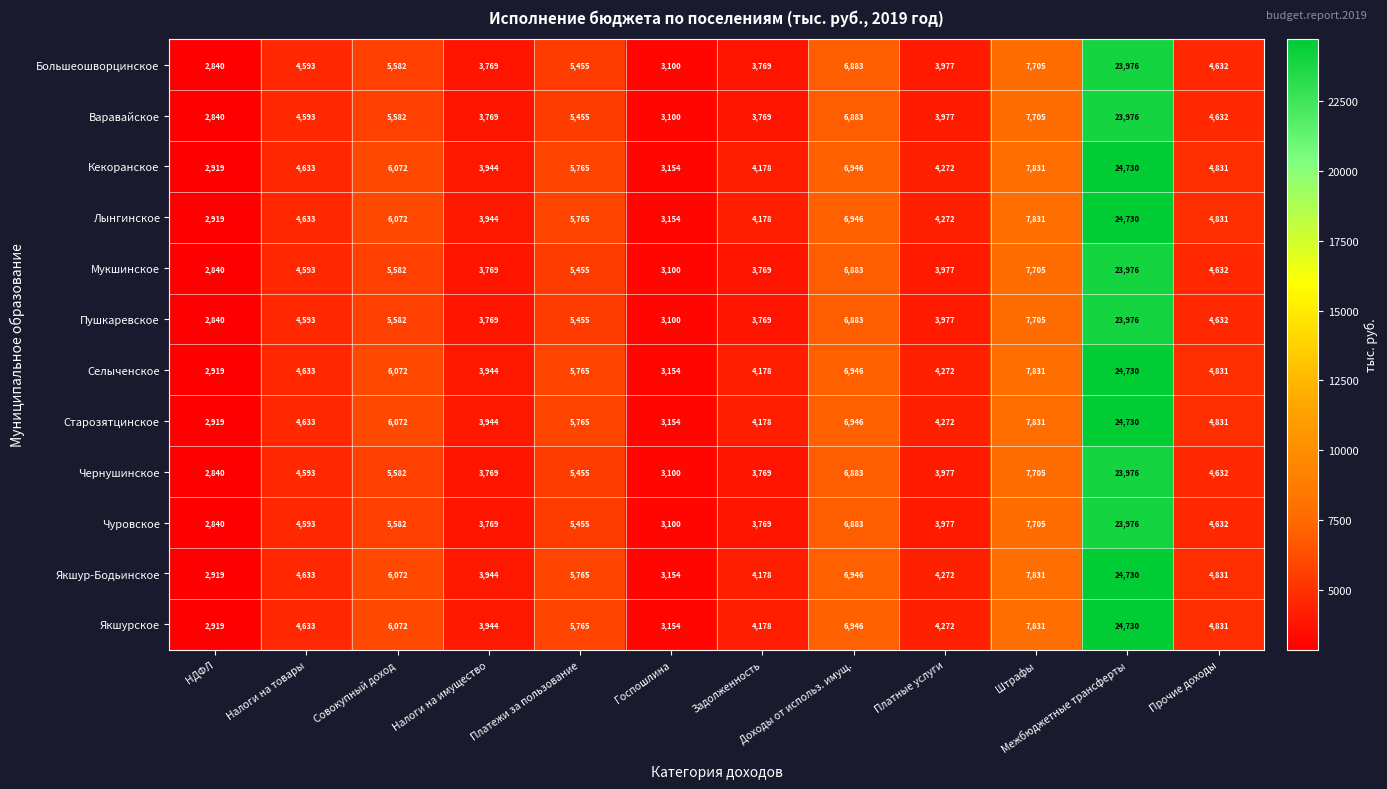

At which label does Старозятцинское reach its peak?

Межбюджетные трансферты